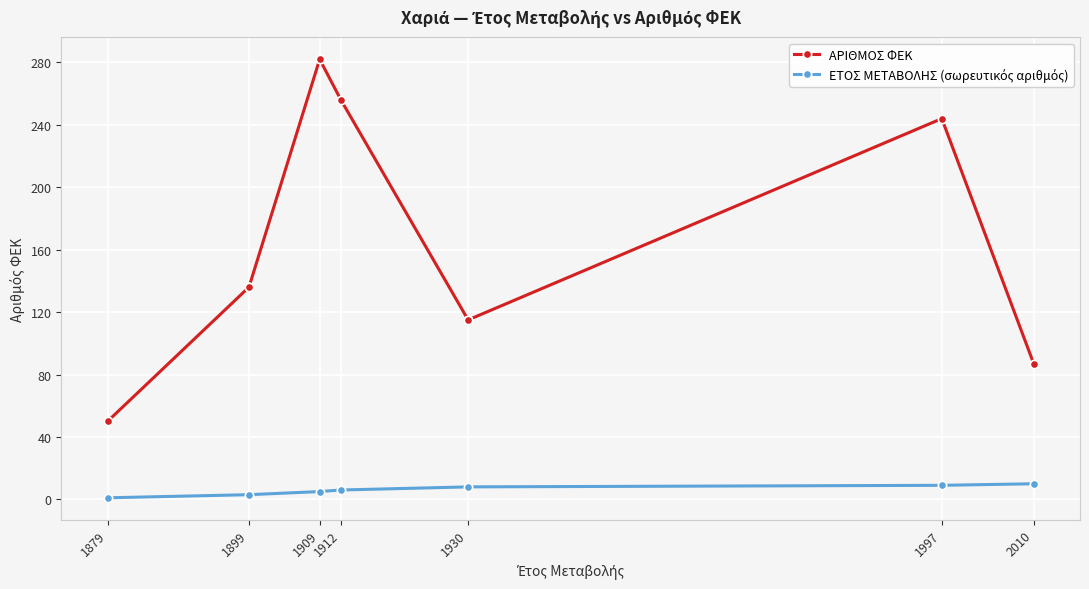

What is the value of the 10th point from the left?

87